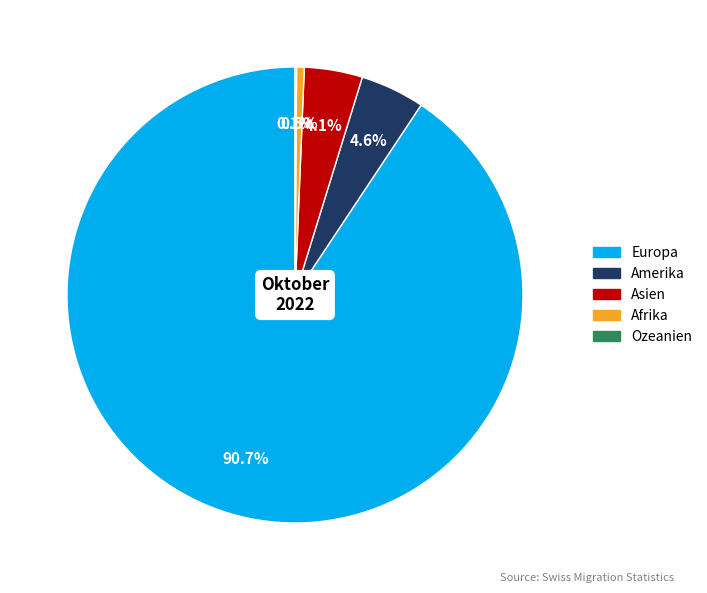

Approximately how many times larger is the value at Europa compared to Afrika?

167.2